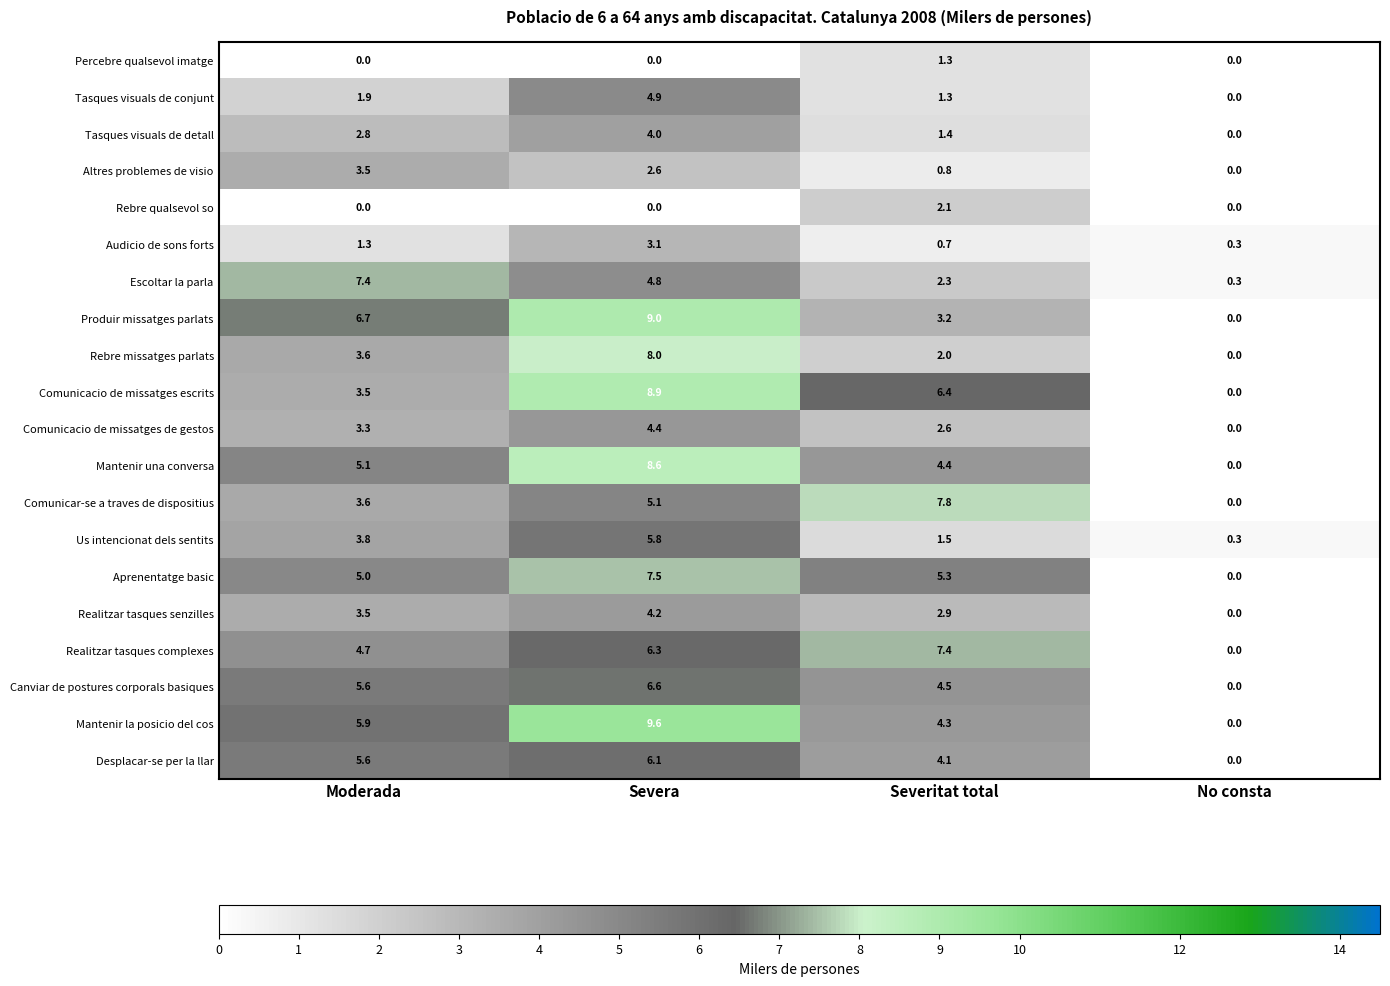

At which label does Desplacar-se per la llar first exceed 5?

Moderada